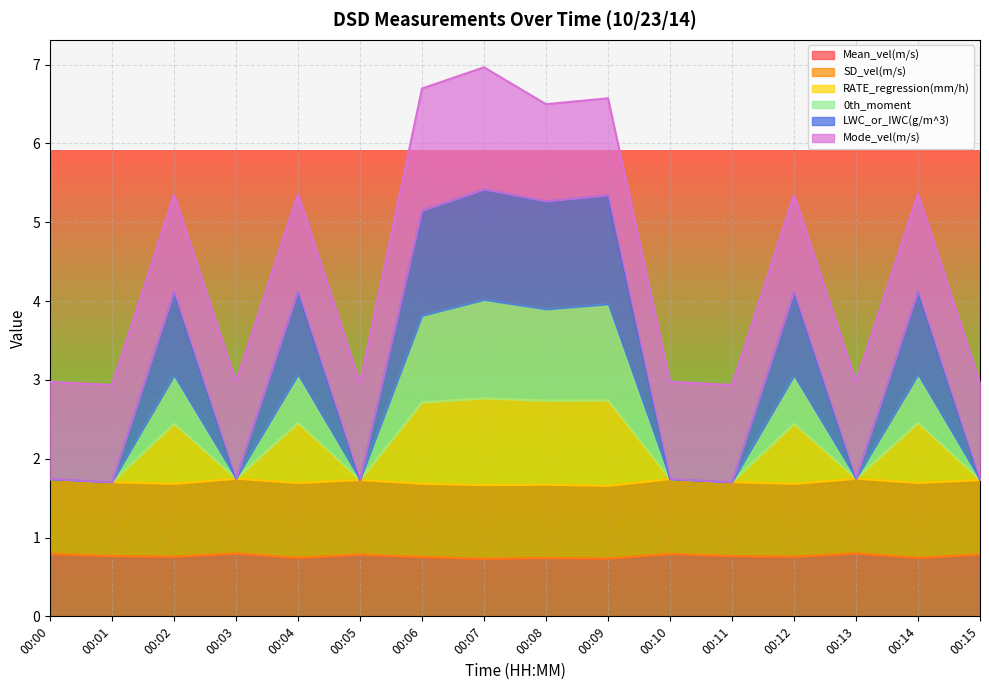

Which category has the lowest value in the LWC_or_IWC(g/m^3) series?

00:01